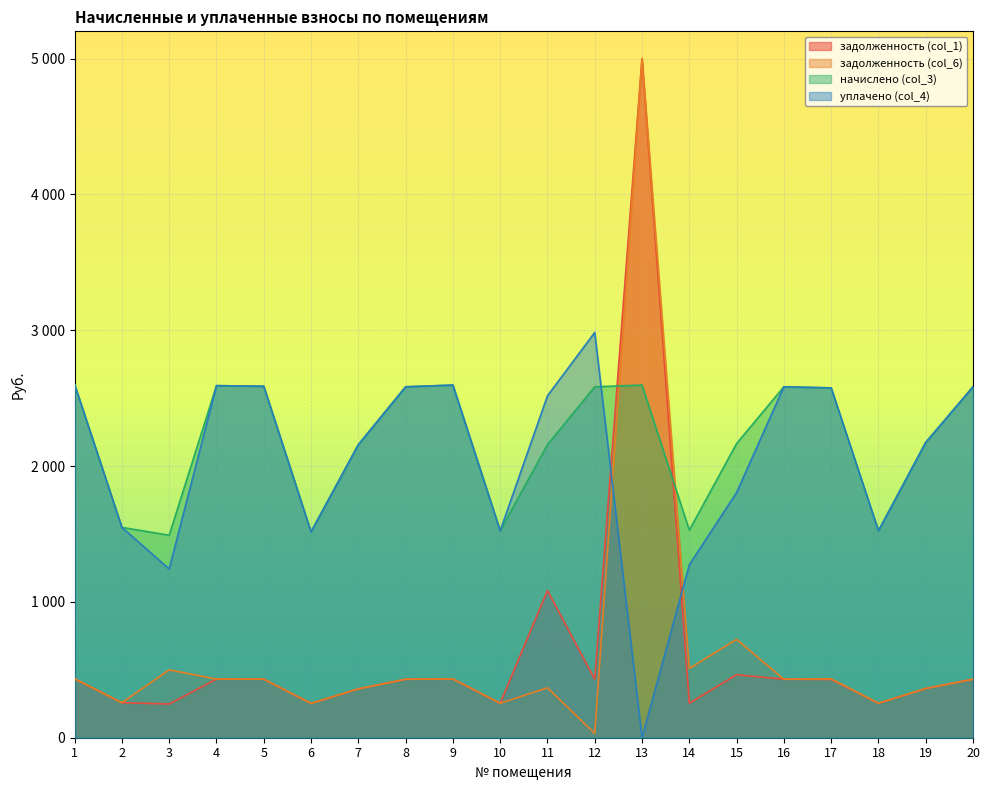

True or false: уплачено (col_4) and задолженность (col_6) intersect in this chart.

True